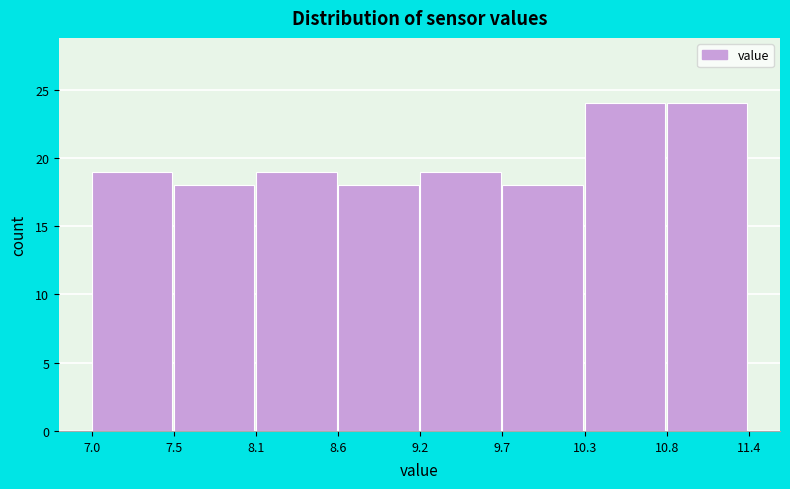

Reading left to right, transcribe this chart: for each bar, give the range it covers on the x-axis and its height. The values are not printed on the chart, so give them approximately, as read against the axis.

7.0 to 7.5: 19
7.5 to 8.1: 18
8.1 to 8.6: 19
8.6 to 9.2: 18
9.2 to 9.7: 19
9.7 to 10.3: 18
10.3 to 10.8: 24
10.8 to 11.4: 24